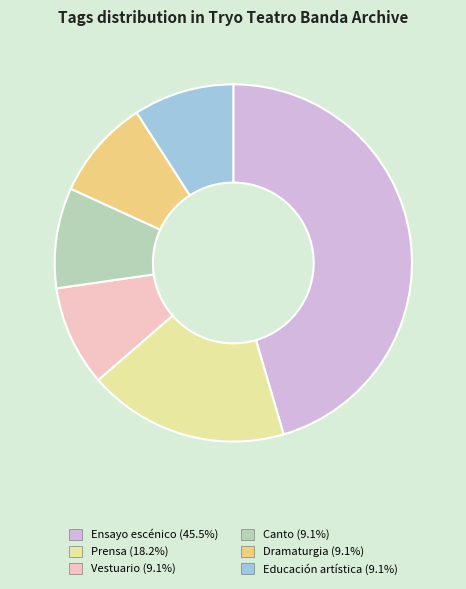

What is the ratio of the value at Dramaturgia to the value at Educación artística?

1.0